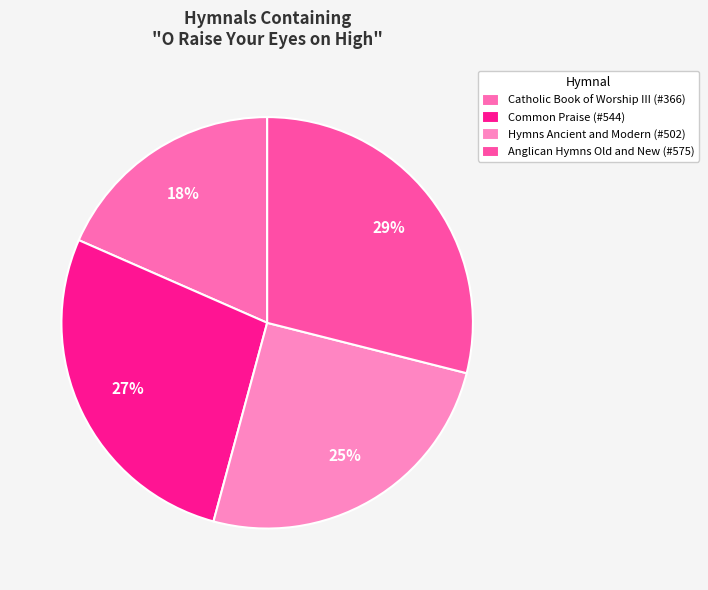

Is it true that Anglican Hymns Old and New (#575) is 29% of the pie?

True